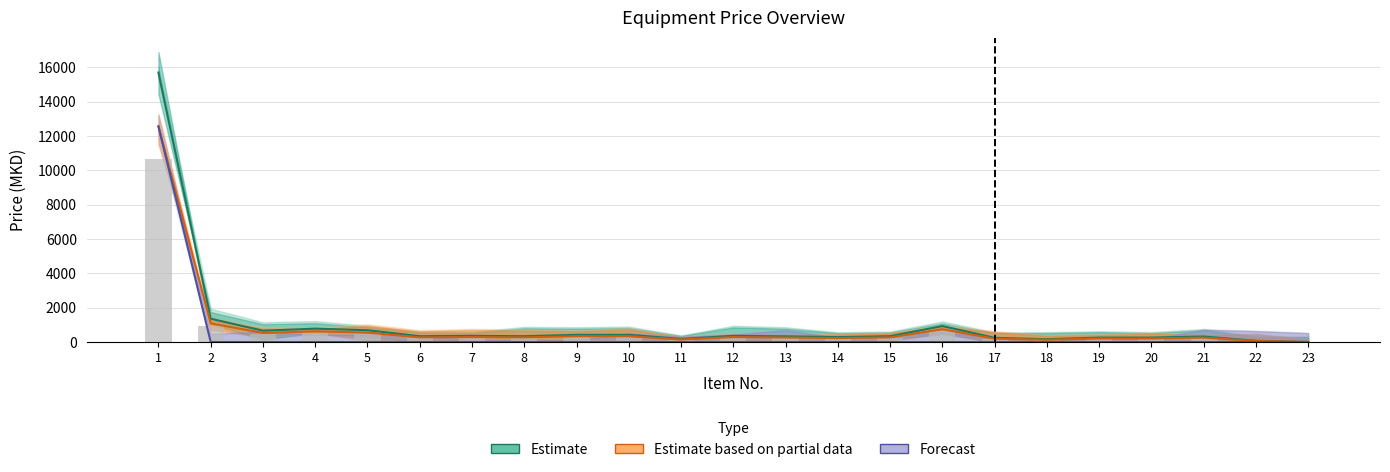

What is the difference between the maximum and second lowest values in the Estimate (ЦЕНА) series?

15625.0